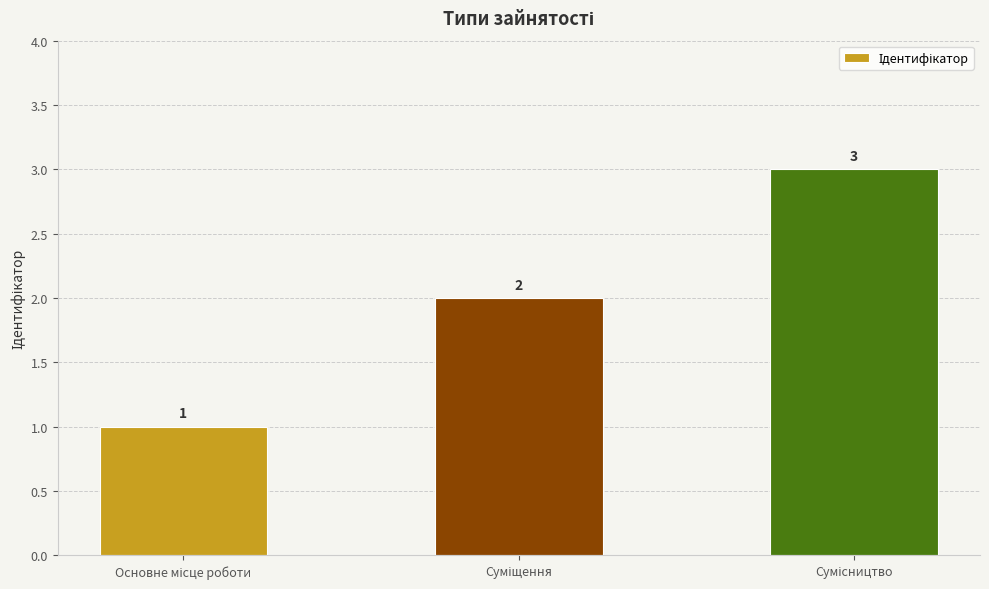

Count the values in the range 1 to 3.

3